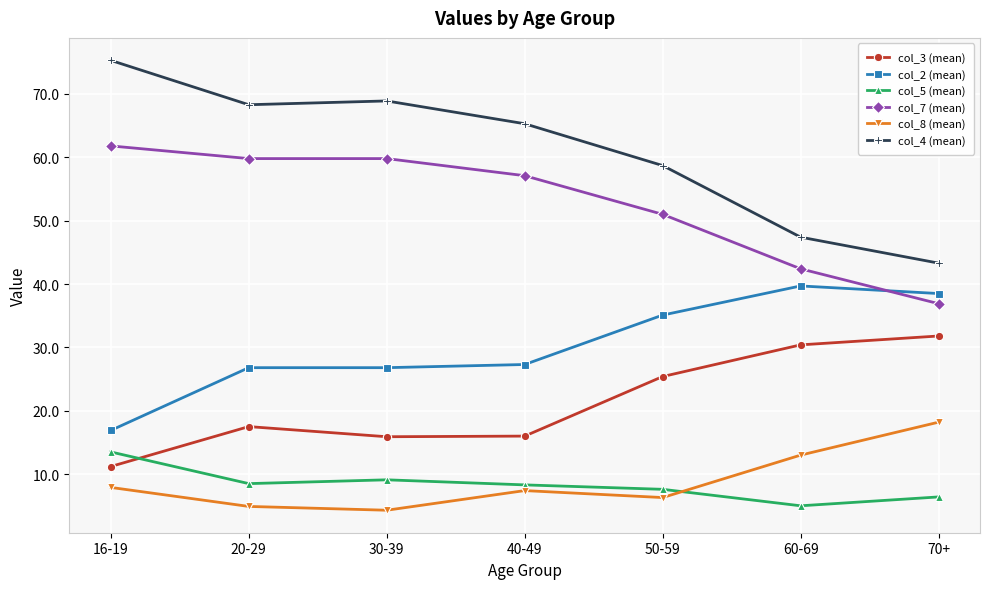

The col_3 (mean) series shows 31.8 at 70+. True or false?

True